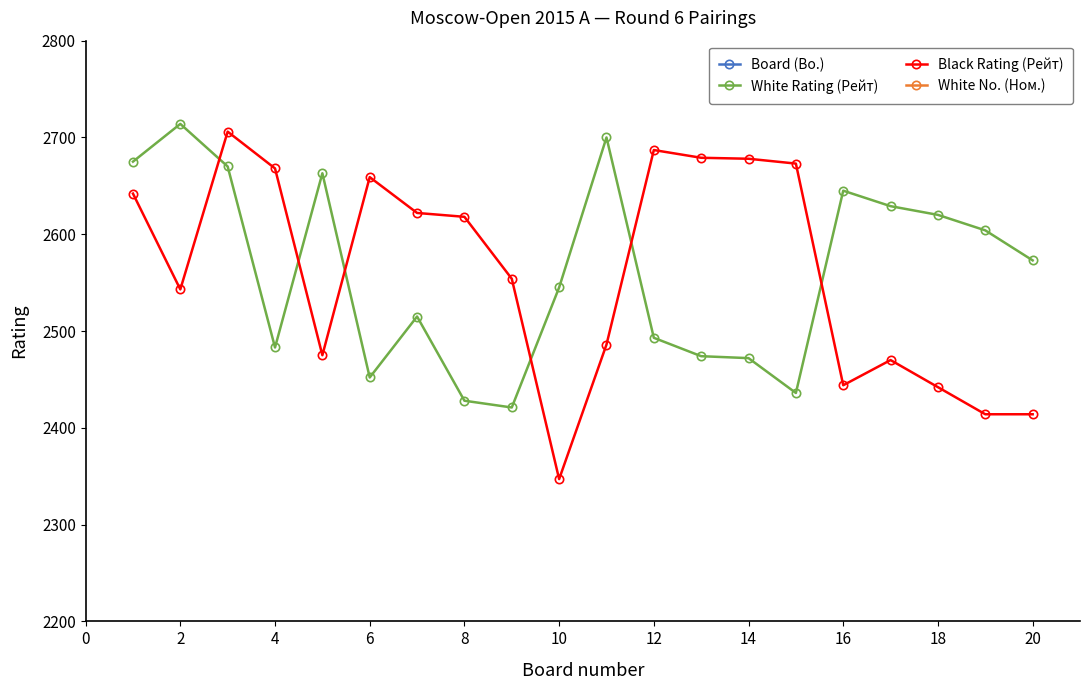

Read the Black Rating (Рейт) value at 2.

2543